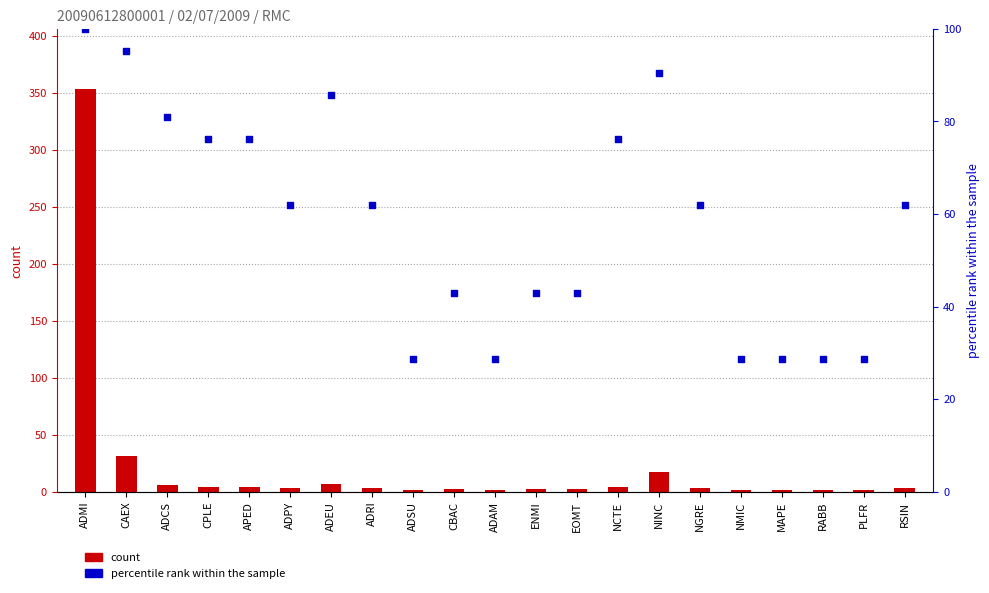

At which category is the sum across all series the highest?

ADMI